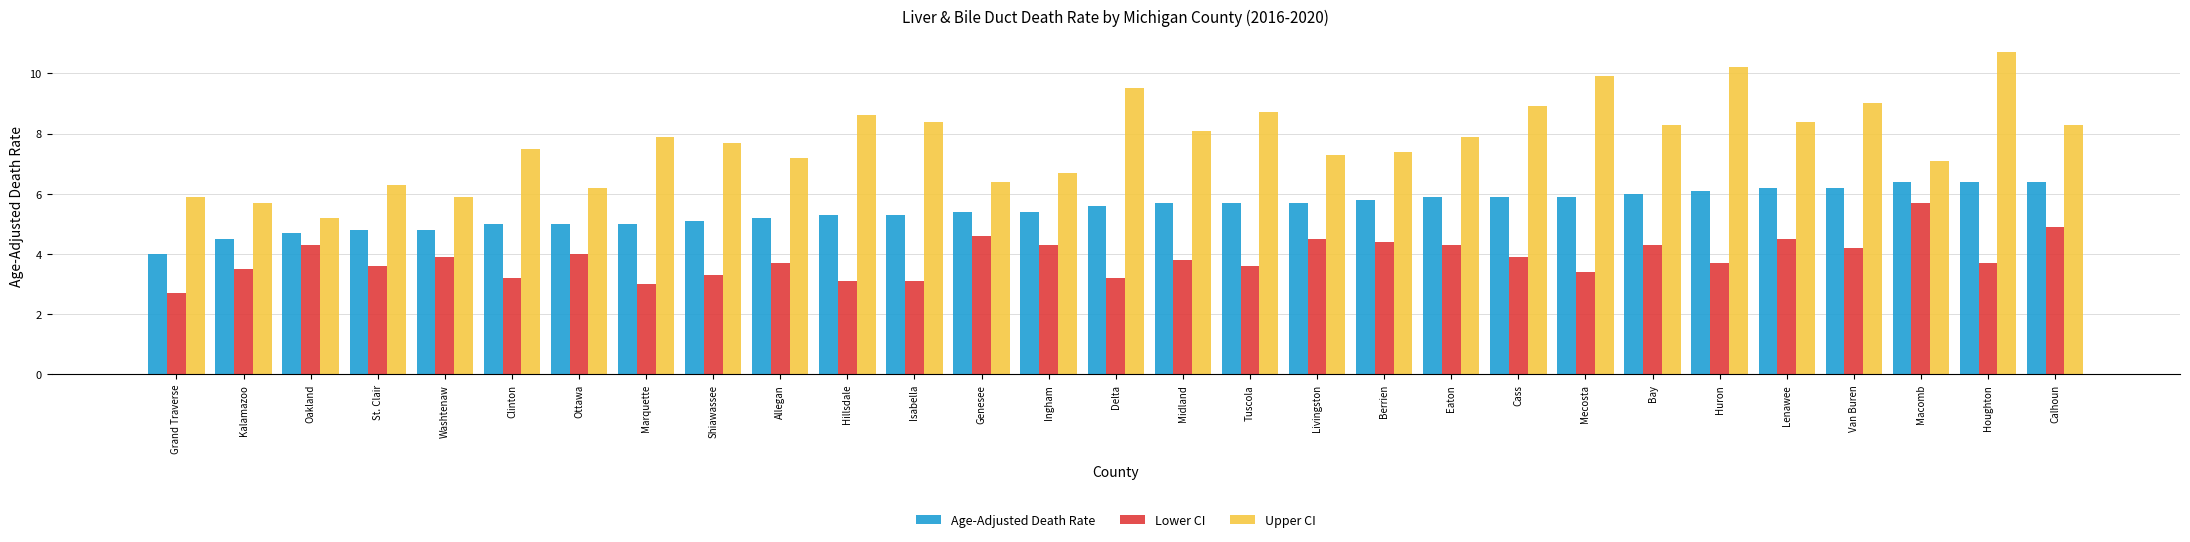

What is the spread (max minus min) of values at Midland?

4.3